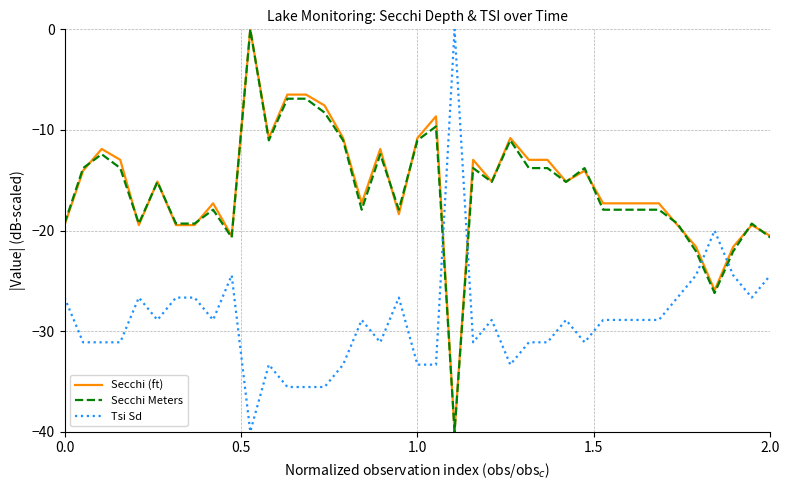

True or false: Secchi Meters and Tsi Sd cross at least once.

True